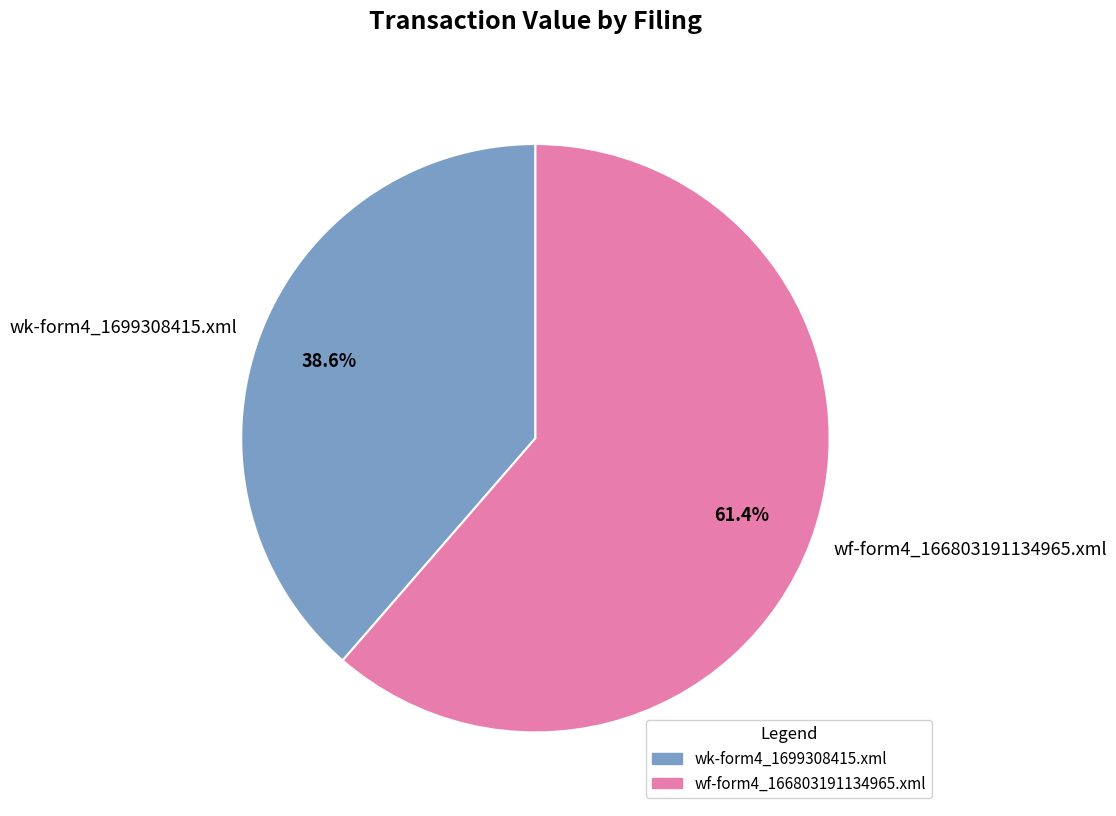

Which category accounts for the majority?

wf-form4_166803191134965.xml